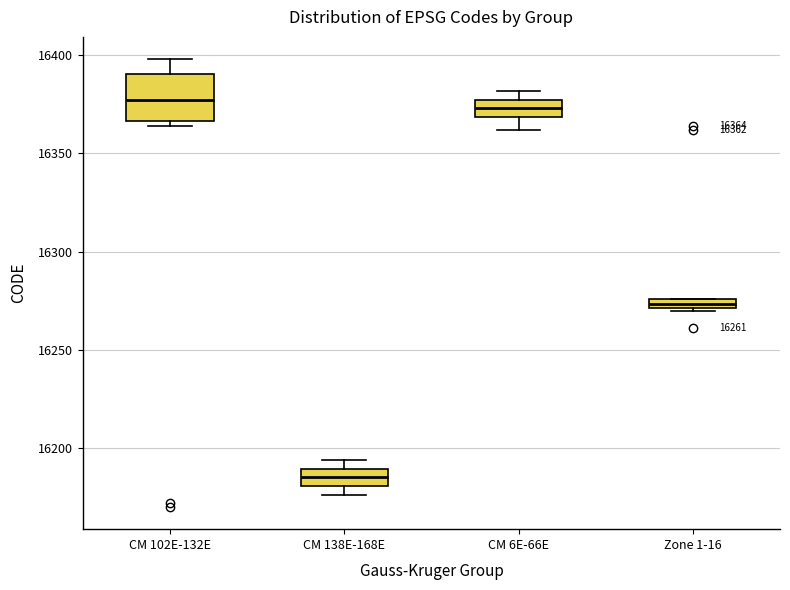

Which box is the tallest, from its lower edge to its upper edge?

CM 102E-132E